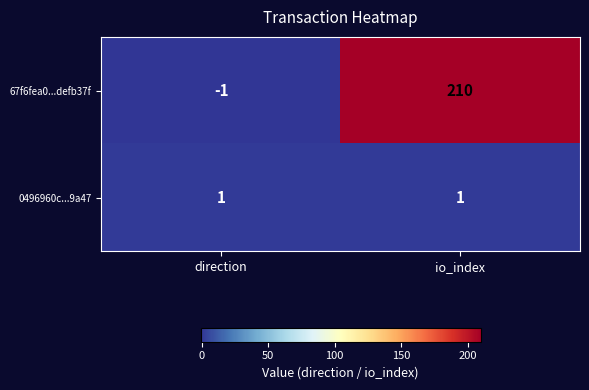

True or false: 0496960c...9a47 has a value of 1 at io_index.

True